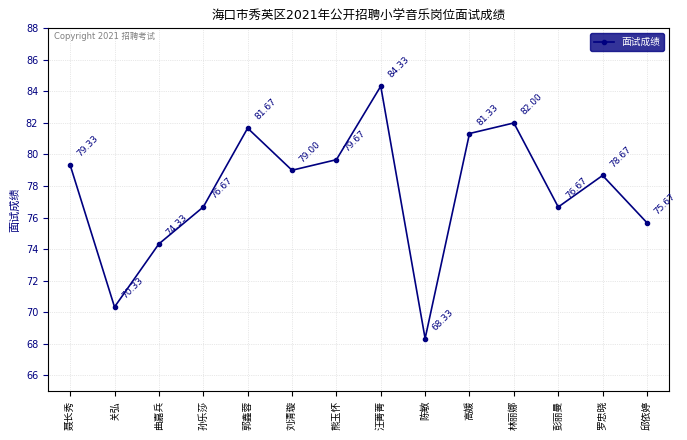

The chart shows a value of 75.7 at 邱依婷. True or false?

True